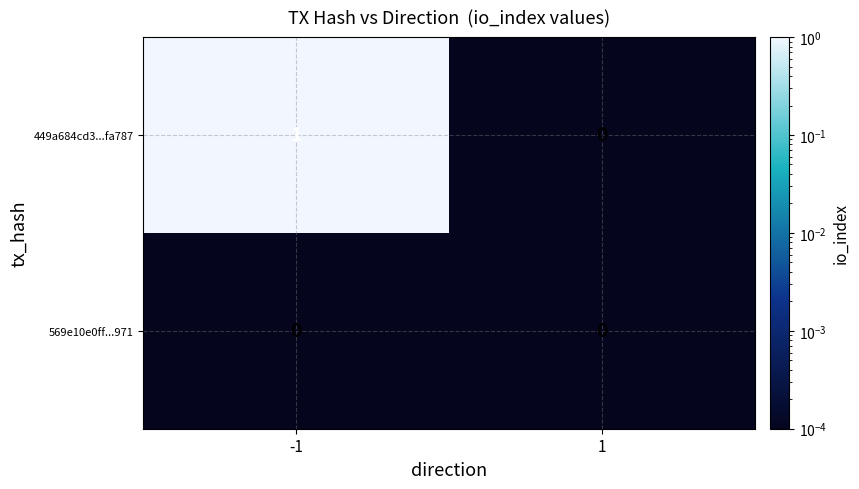

The 569e10e0ff...971 series shows 0 at -1. True or false?

True